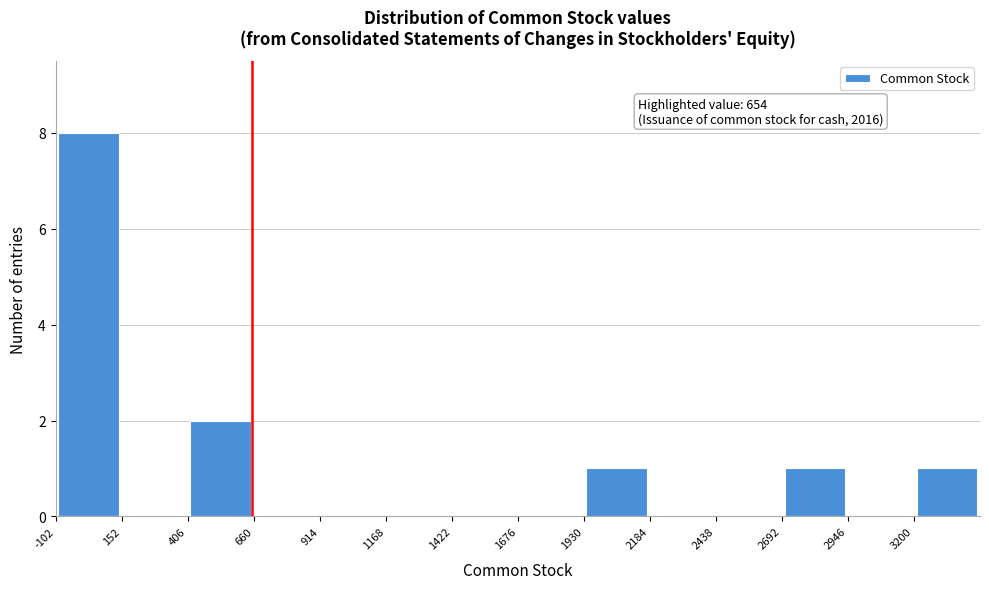

Over which range of the x-axis is the bar tallest?

-100 to 150